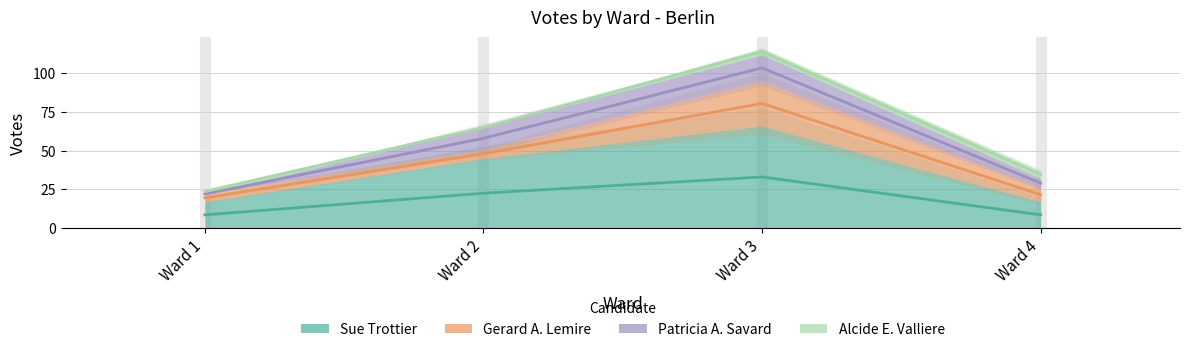

The value of Patricia A. Savard at Ward 1 is 22.0. True or false?

True